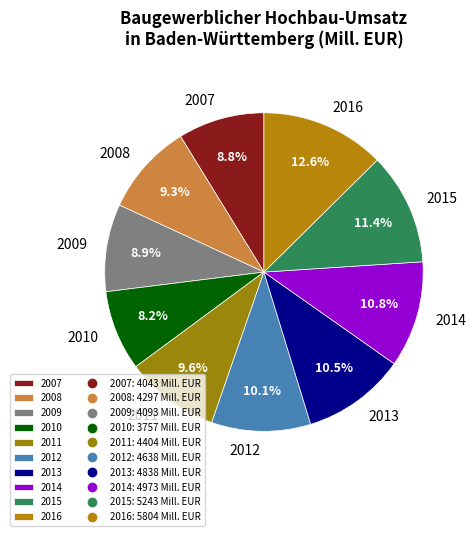

Does 2007 represent more than half of the total?

No